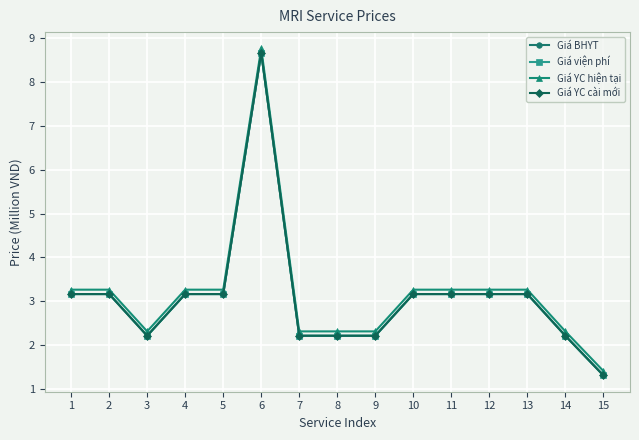

Is this an area chart (filled region under the line)?

No